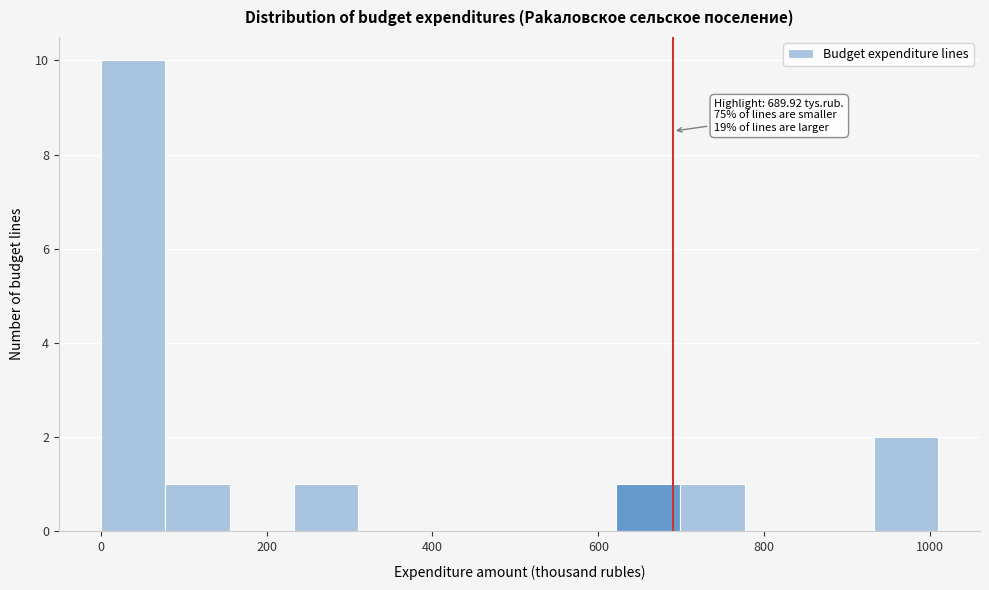

Around what value on the x-axis is the tallest bar? Give the approximate position of its centre, as read against the axis.

40